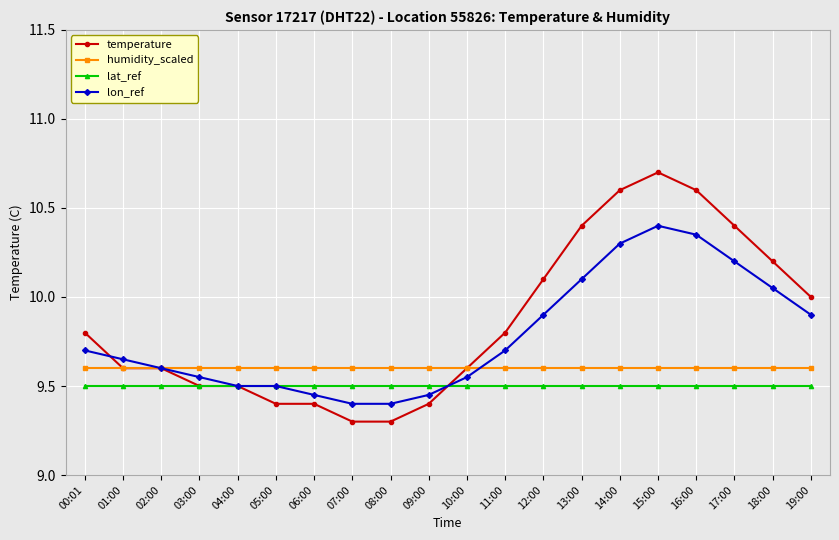

What is the difference between the highest and lowest values at 08:00?

0.3